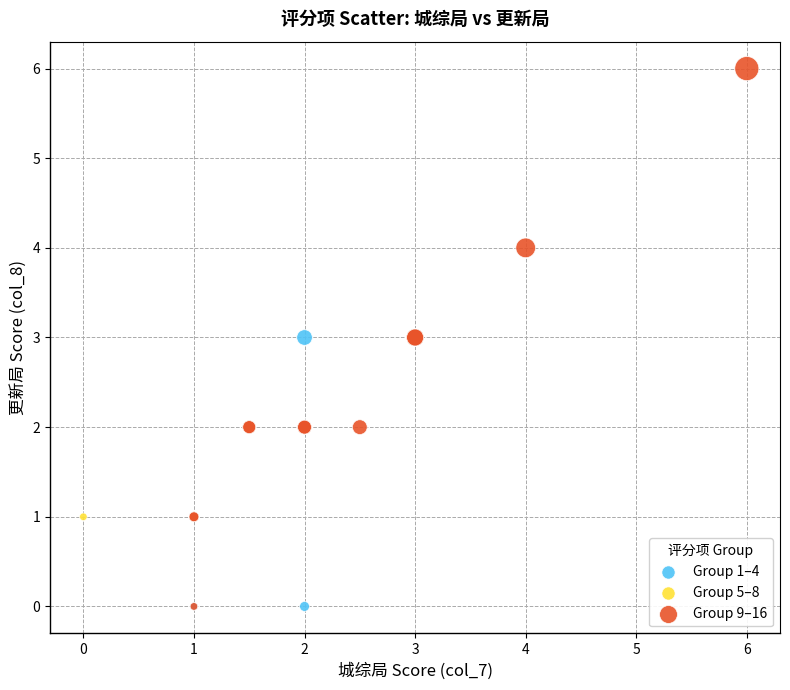

What are all the series names shown in the legend?

Group 1–4, Group 5–8, Group 9–16